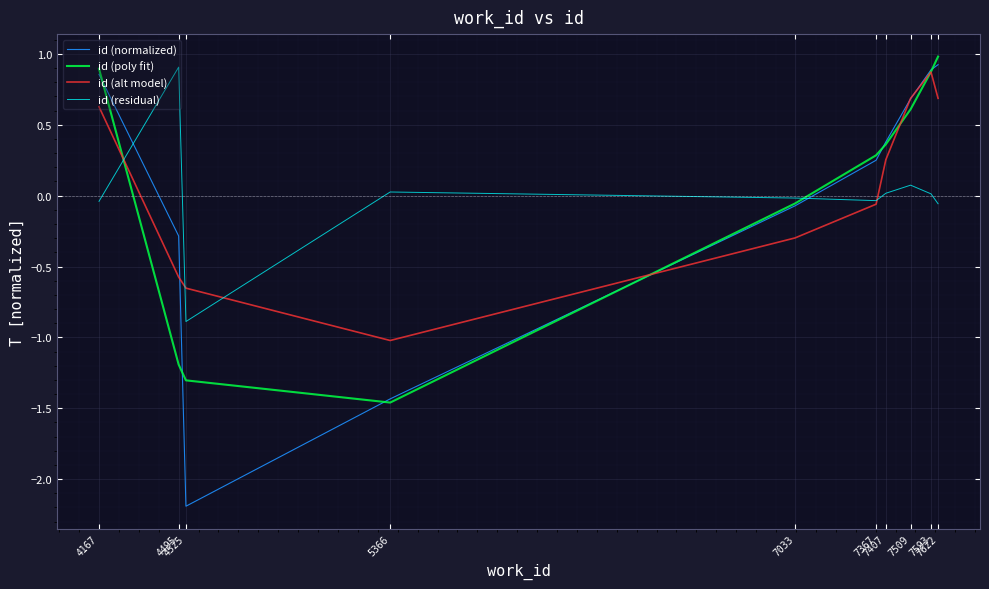

Is the value of id (alt model) at 7622 greater than the value of id (poly fit) at 5366?

Yes